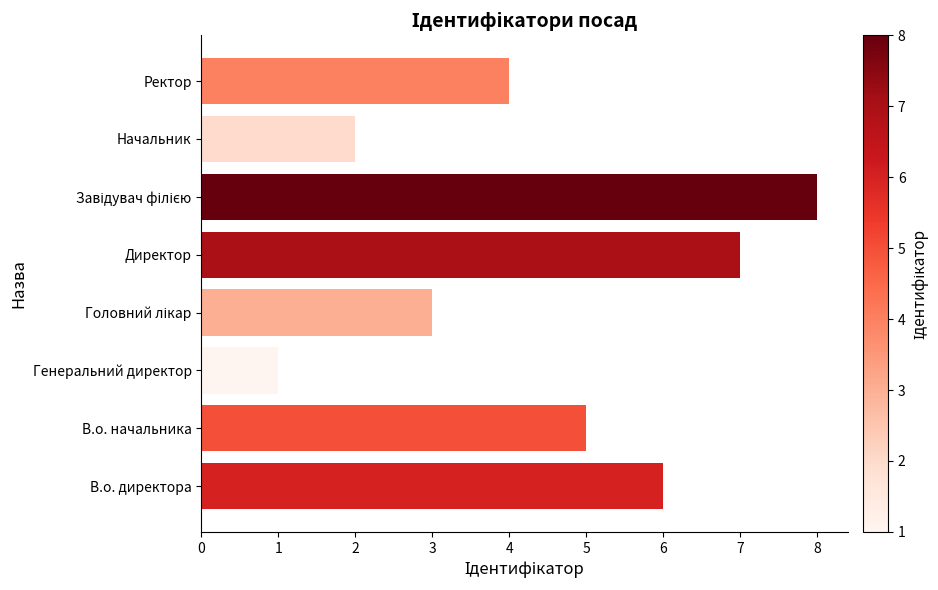

Which has a higher value, Начальник or Ректор?

Ректор